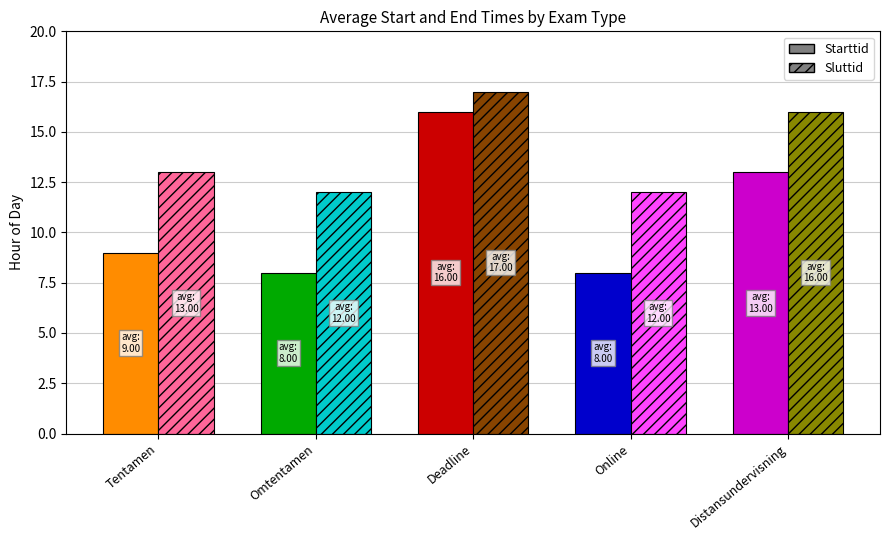

What is the spread (max minus min) of values at Distansundervisning?

3